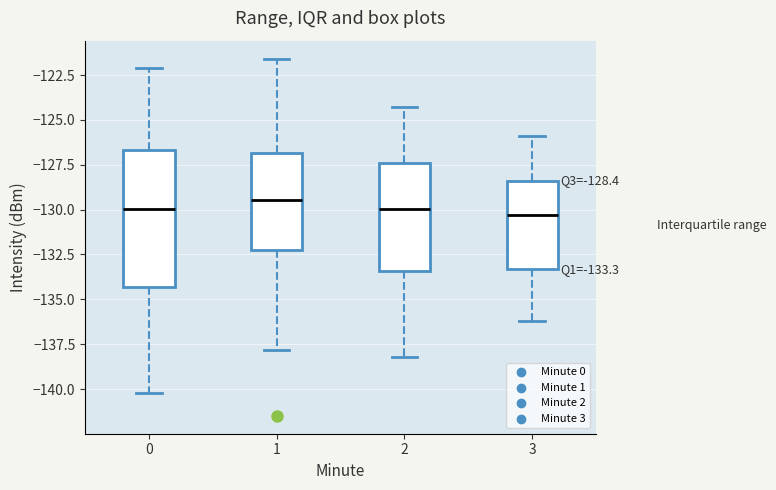

Comparing the boxes themselves (not the whiskers), which one is the tallest?

0